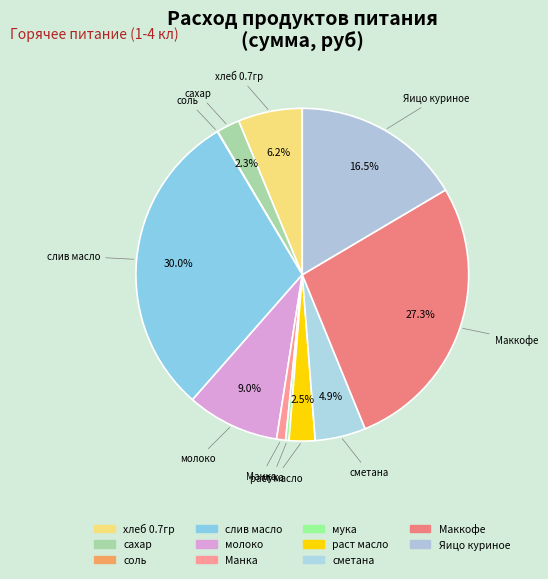

What percentage is the молоко slice, to the nearest percent?

9%